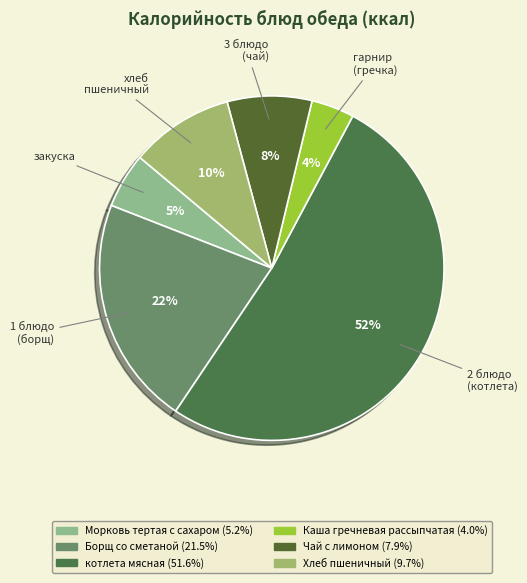

Is it true that Чай с лимоном is 17% of the pie?

False